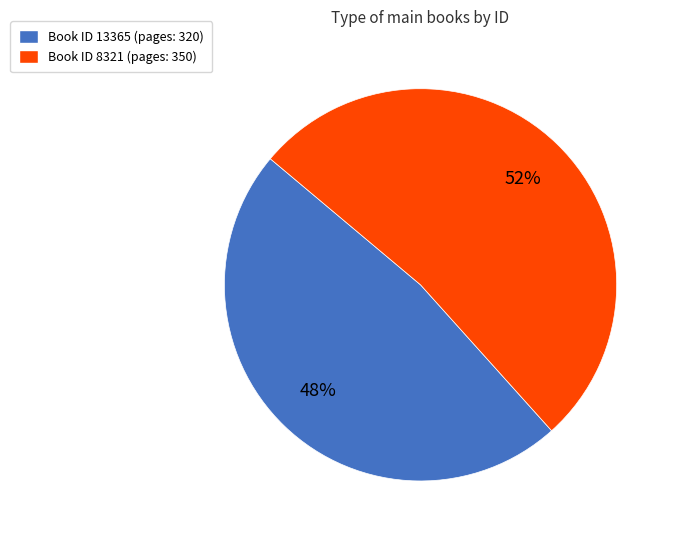

Do Book ID 8321 (pages: 350) and Book ID 13365 (pages: 320) together represent more than half of the pie?

Yes